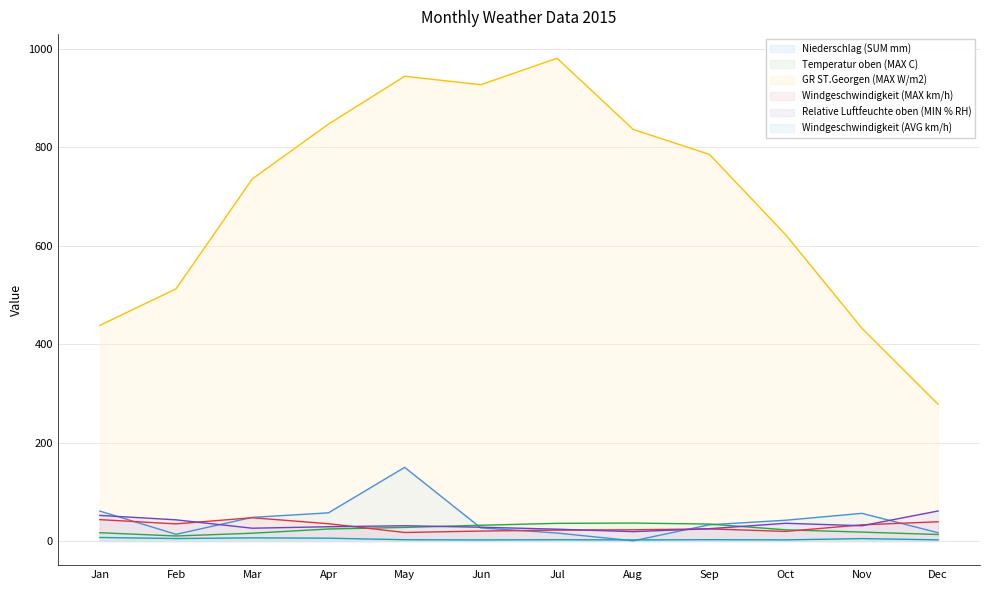

What is the maximum value shown in the chart?

980.7